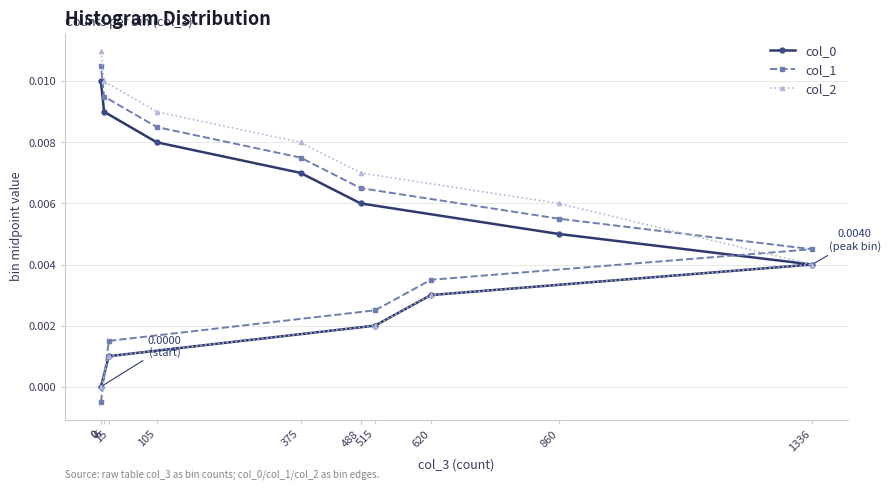

Rank the series at 488 from highest to lowest value.

col_2, col_1, col_0